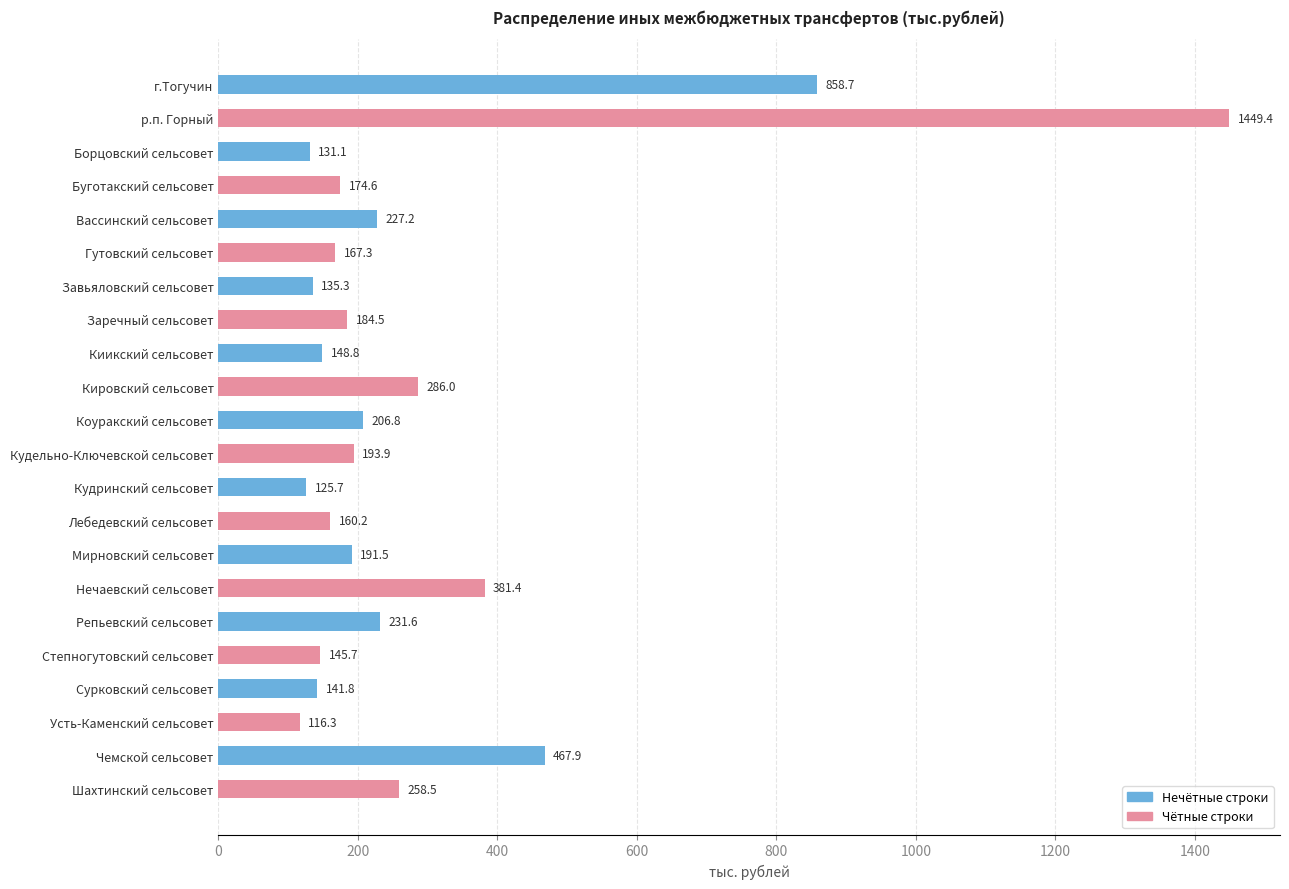

Reading top to bottom, what are all the values shown in this chart?

858.7	1449.4	131.1	174.6	227.2	167.3	135.3	184.5	148.8	286.0	206.8	193.9	125.7	160.2	191.5	381.4	231.6	145.7	141.8	116.3	467.9	258.5